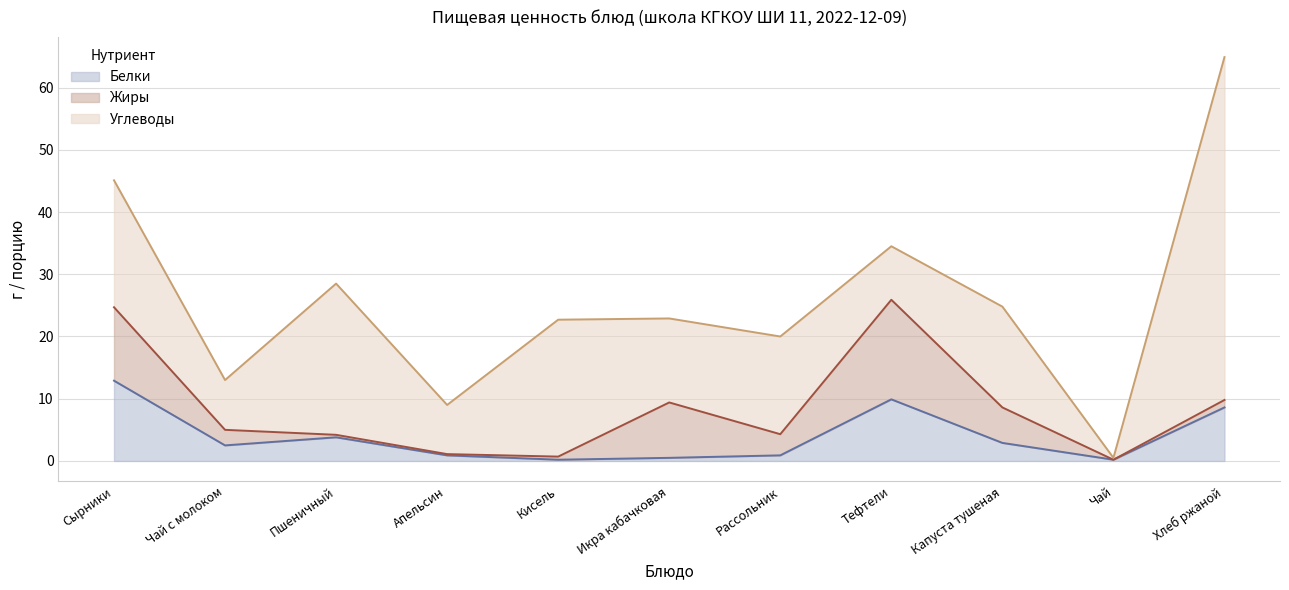

Rank the series at Чай from highest to lowest value.

Углеводы, Белки, Жиры